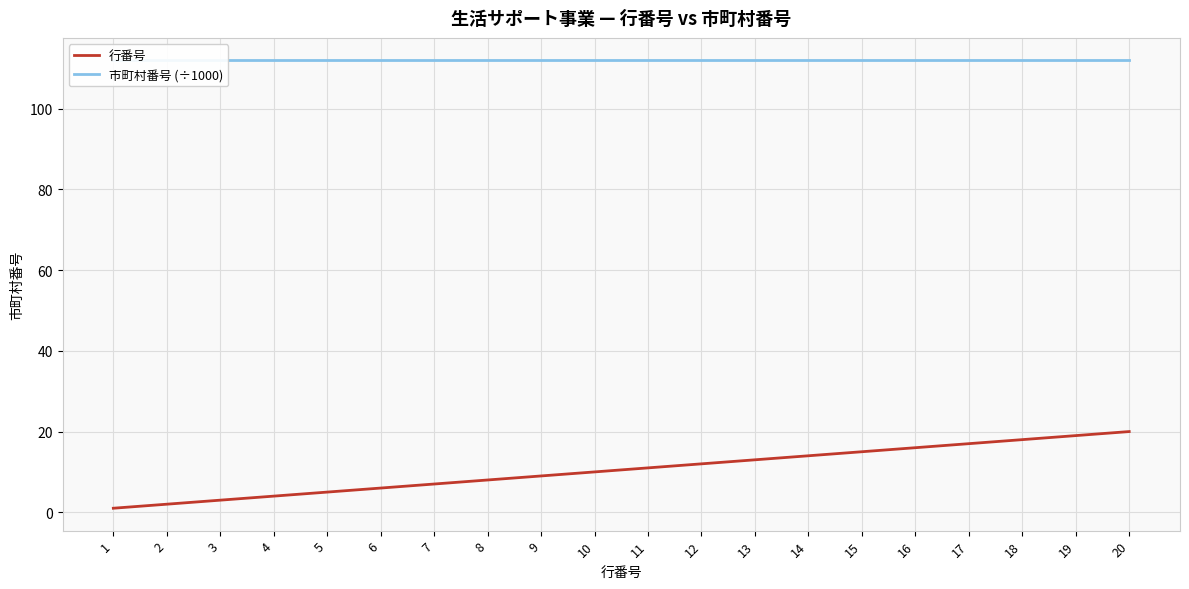

What is the minimum value shown in the chart?

1.0